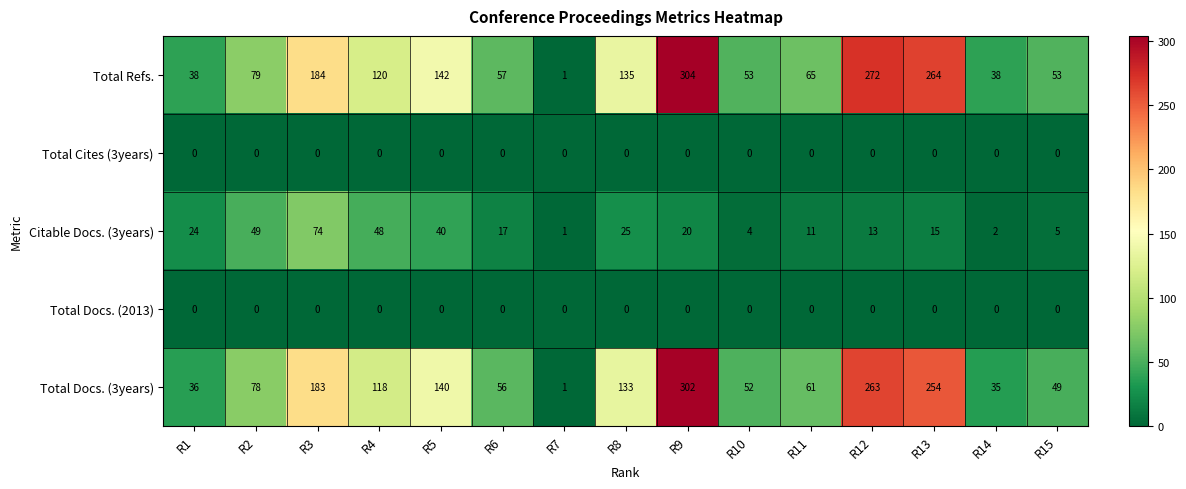

At which category is the sum across all series the highest?

R9